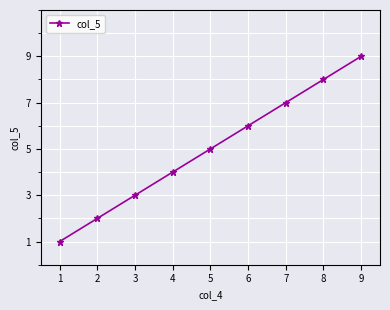

Reading left to right, list all the values displayed in this chart.

1	2	3	4	5	6	7	8	9